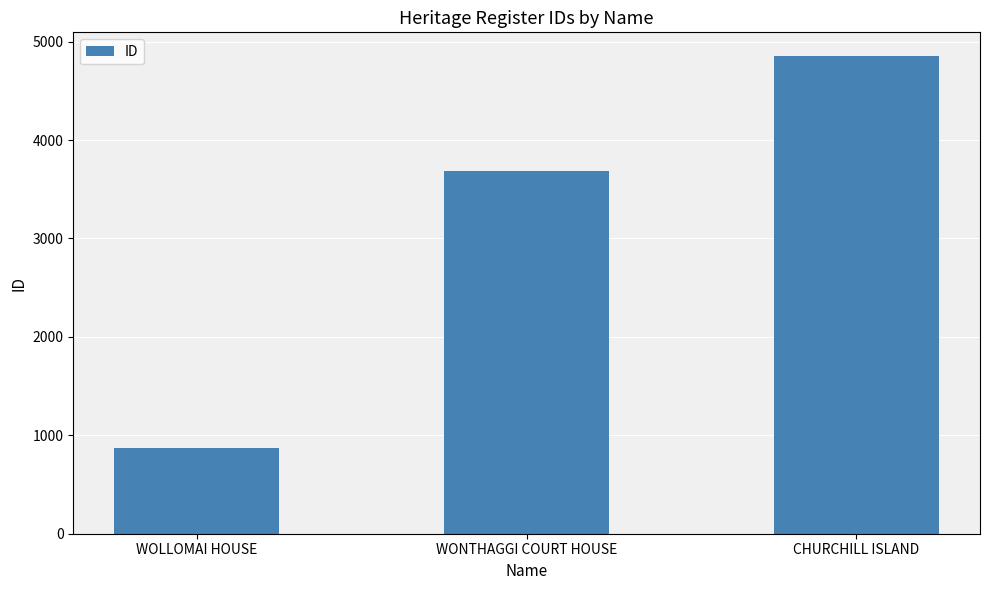

Is it true that the value at WOLLOMAI HOUSE is 1279?

False